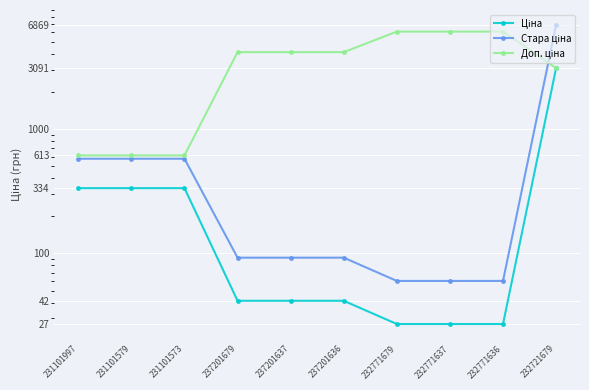

What is the label of the 2nd point from the right?

232771636